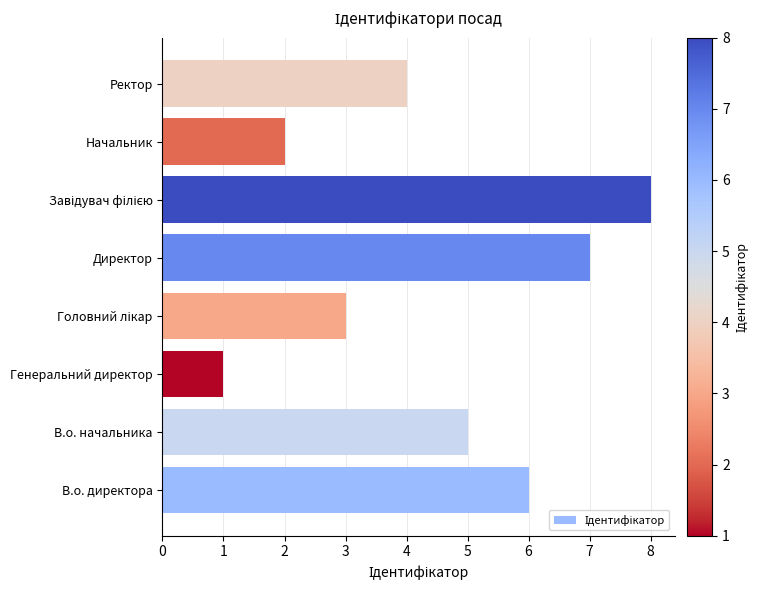

How many values are between 3 and 7?

5